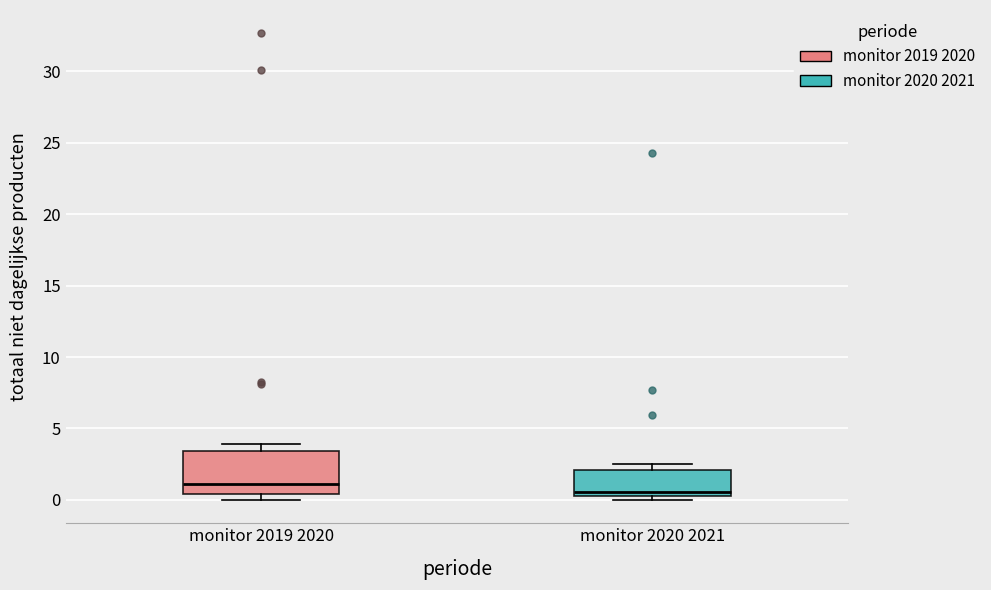

Reading left to right, read every box against the y-axis: the position of its median line, the range the box covers, and the ends of its whiskers. The values are not printed on the chart, so give them approximately, as read against the axis.

monitor 2019 2020: median 1.0, box 0.5 to 3.5, whiskers 0.0 to 4.0
monitor 2020 2021: median 0.5 (just above the box's lower edge), box 0.5 to 2.0, whiskers 0.0 to 2.5